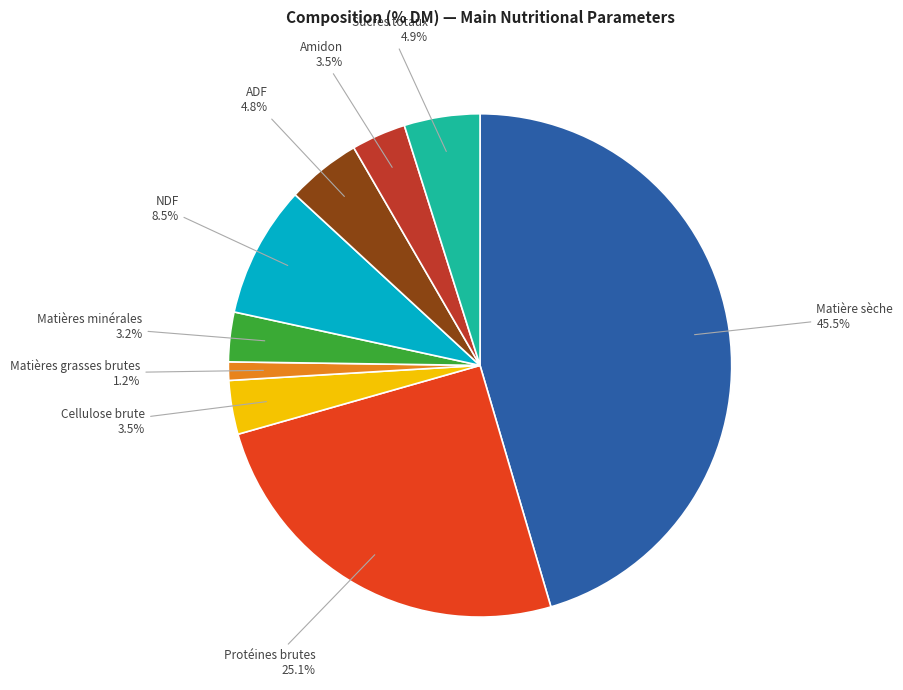

Does any single category account for the majority?

No